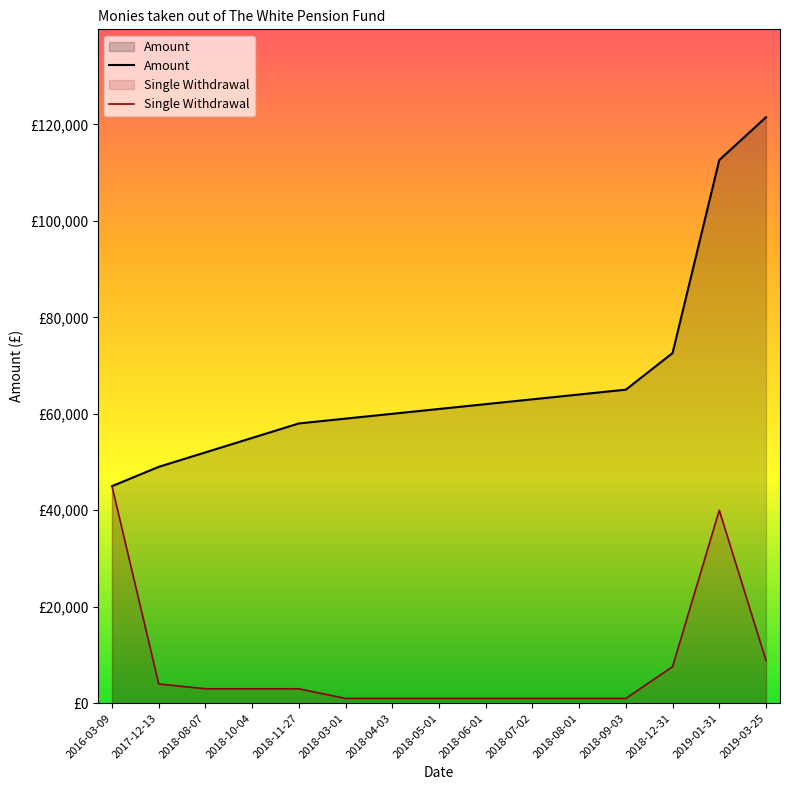

What is the label of the 2nd point from the right?

2019-01-31